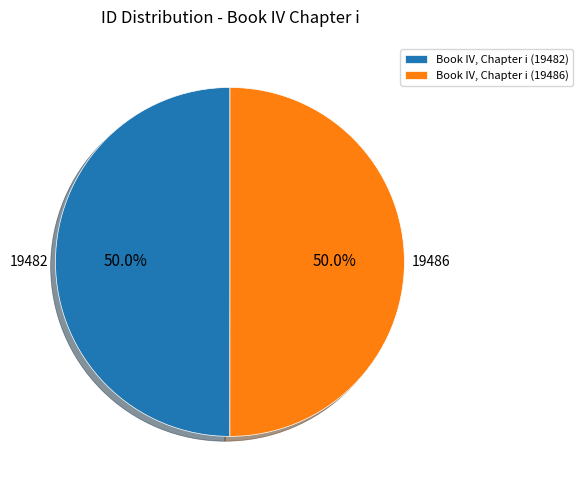

Approximately how many times larger is the value at Book IV, Chapter i (19486) compared to Book IV, Chapter i (19482)?

1.0